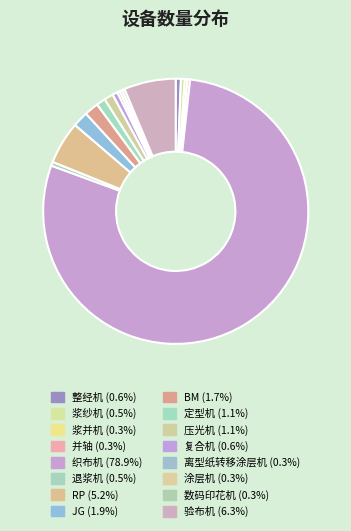

How many segments does this pie chart have?

16